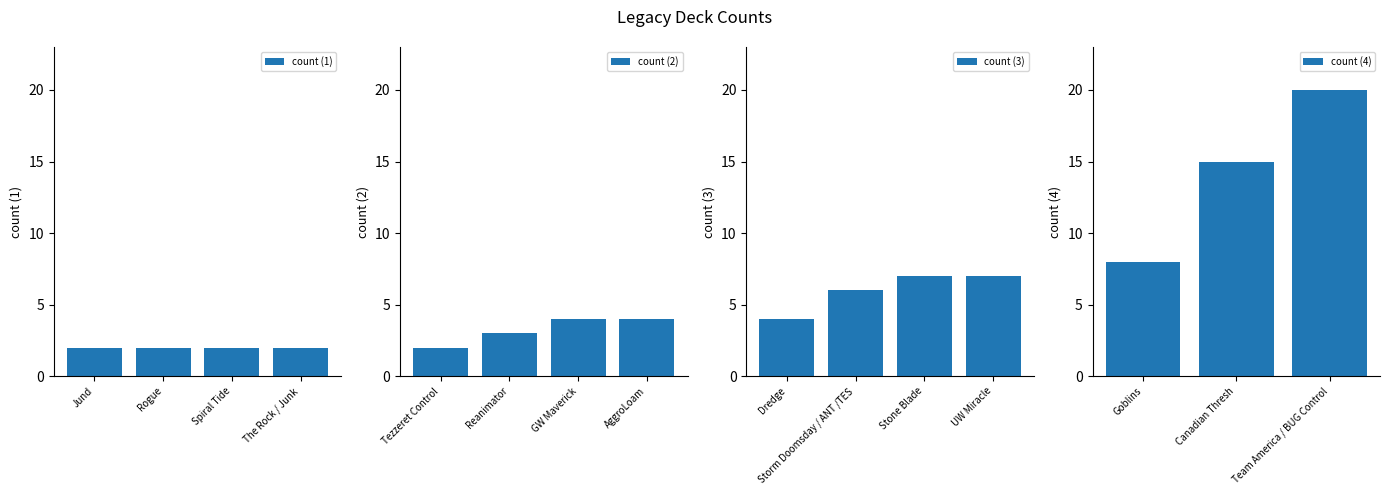

What is the smallest value displayed?

2